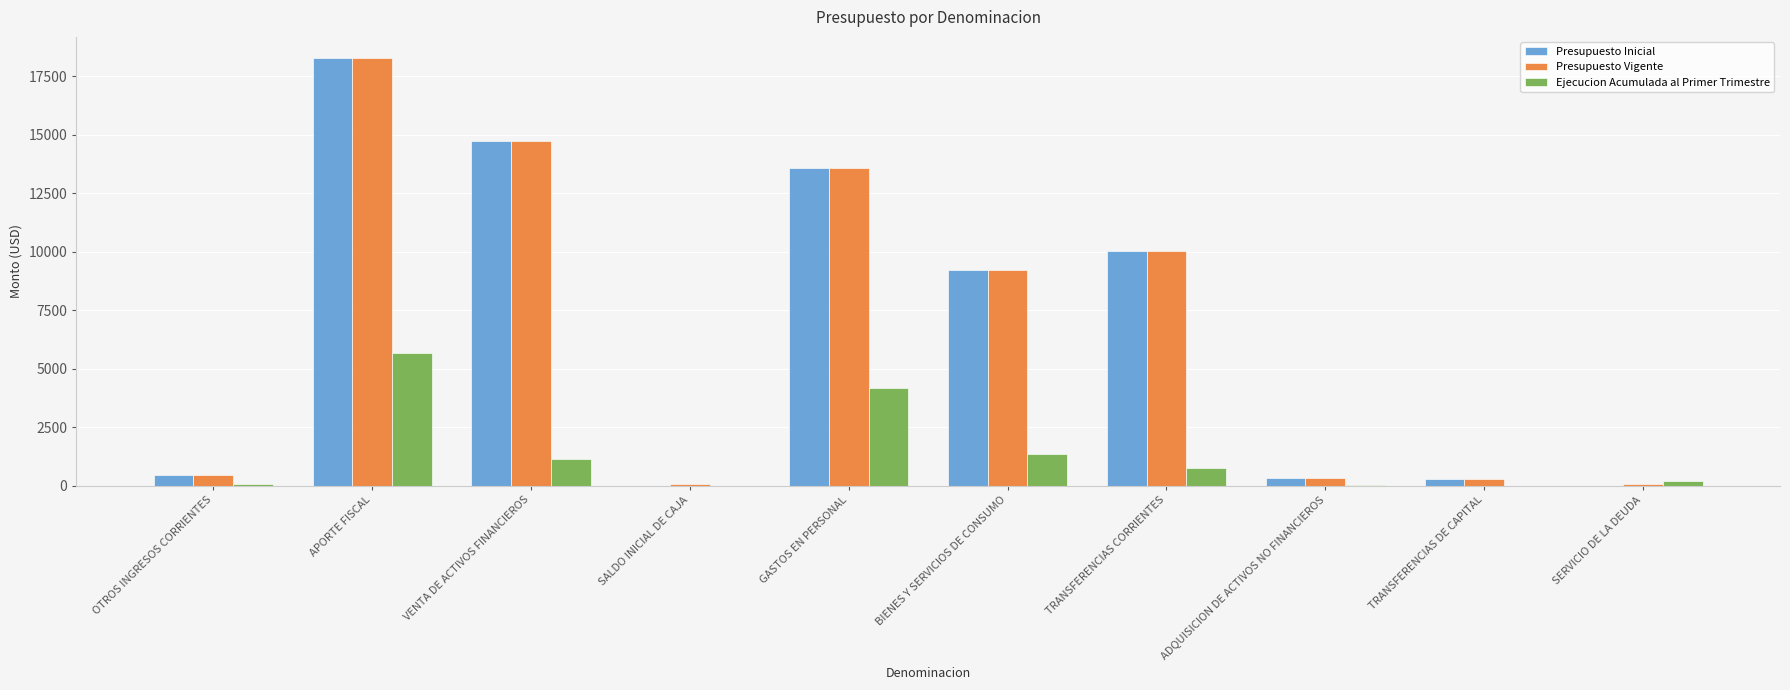

Is the value of Ejecucion Acumulada al Primer Trimestre at TRANSFERENCIAS DE CAPITAL greater than the value of Presupuesto Vigente at VENTA DE ACTIVOS FINANCIEROS?

No